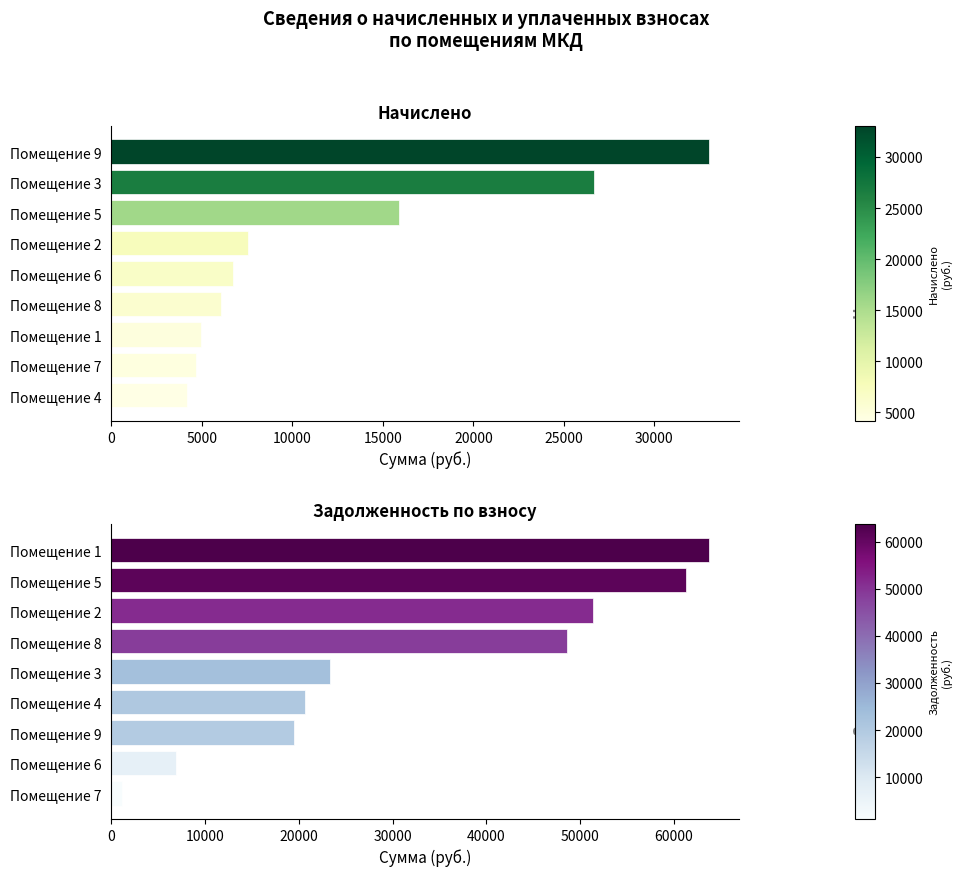

Is it true that задолженность (взнос) equals 106808.5 at Помещение 5?

False